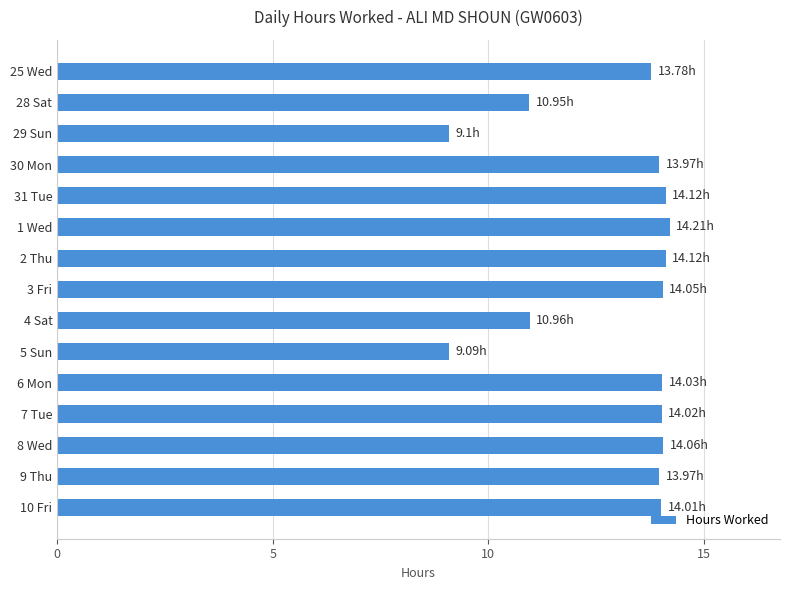

What is the difference between the second highest and second lowest values?

5.0